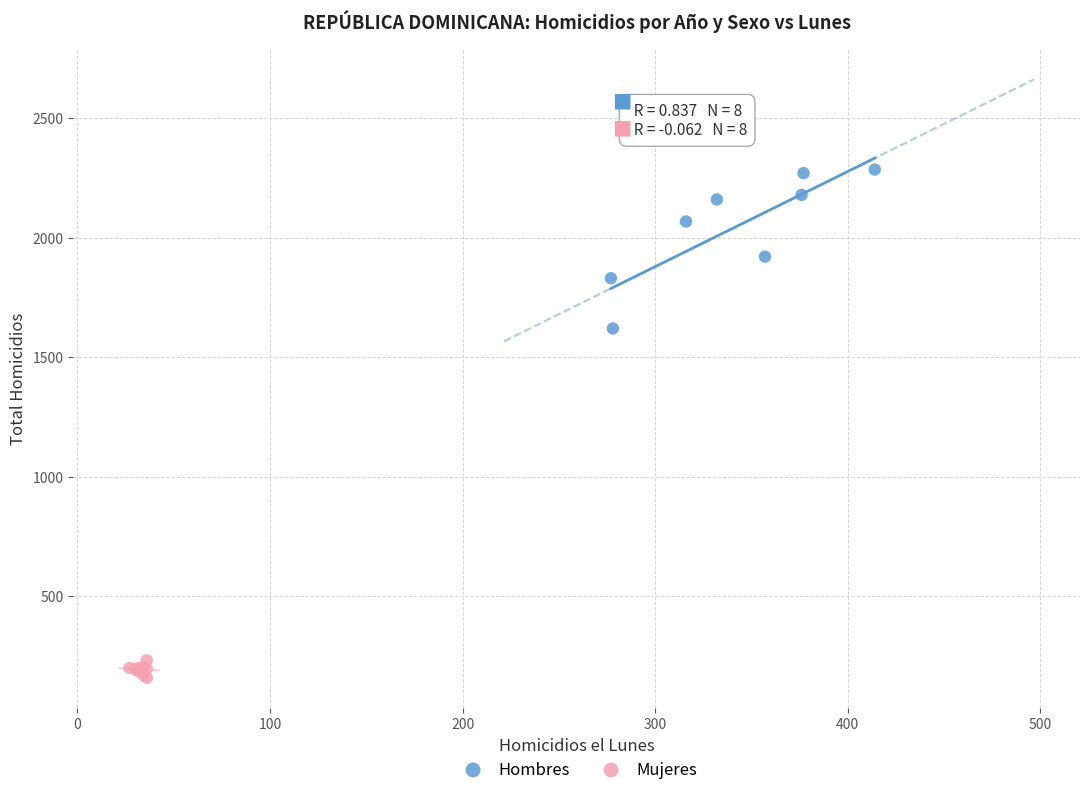

What are all the series names shown in the legend?

Hombres, Mujeres